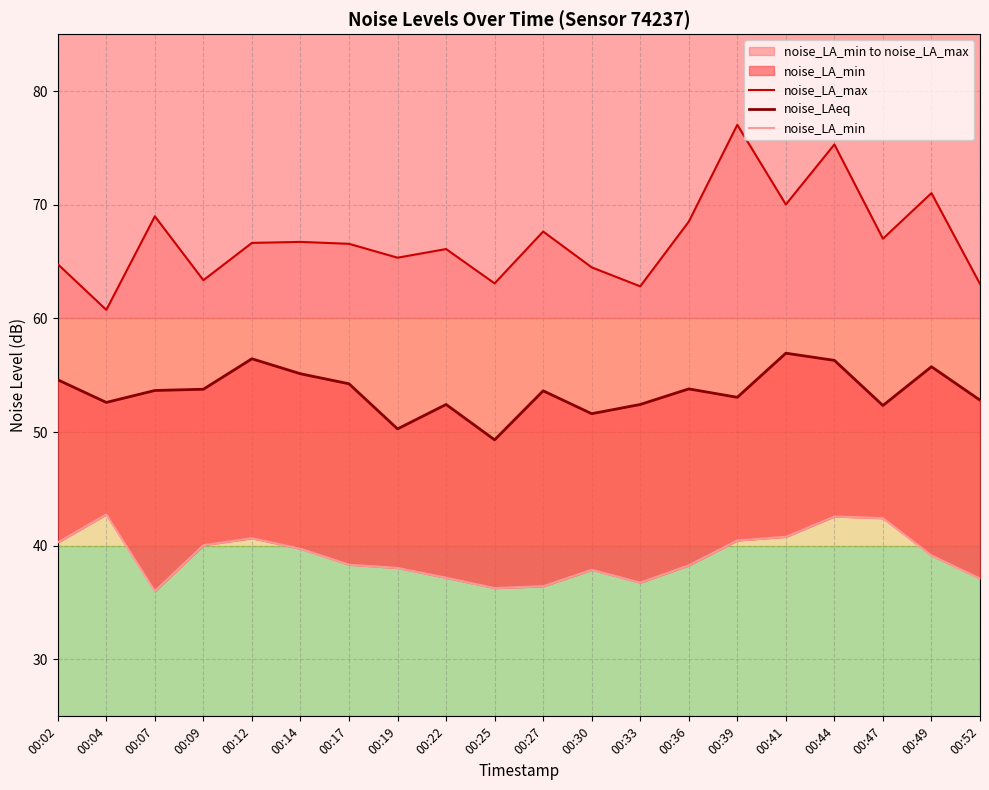

List the labels in order of noise_LA_max value, largest first.

00:39, 00:44, 00:49, 00:41, 00:07, 00:36, 00:27, 00:47, 00:14, 00:12, 00:17, 00:22, 00:19, 00:02, 00:30, 00:09, 00:25, 00:52, 00:33, 00:04